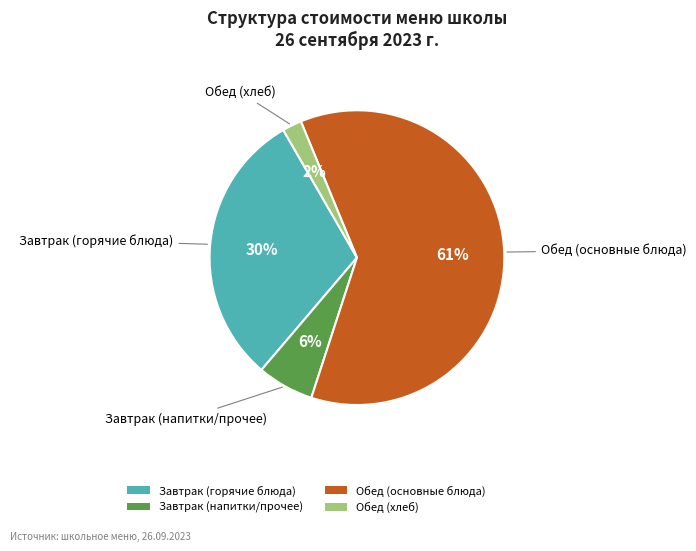

Is the sum of Завтрак (напитки/прочее) and Завтрак (горячие блюда) greater than half?

No